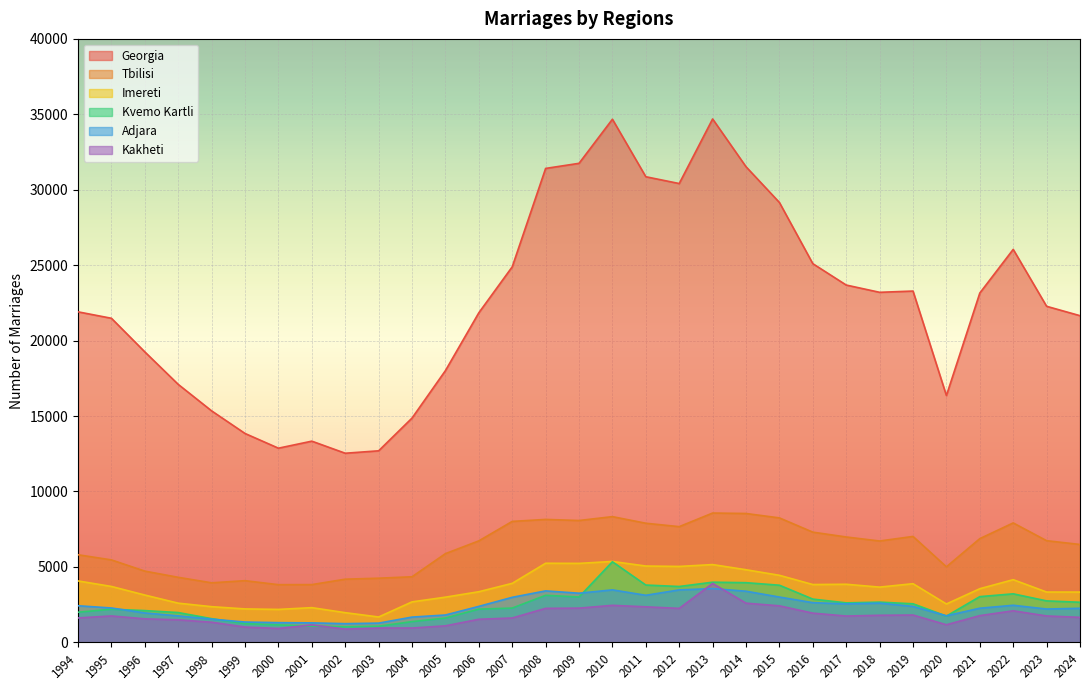

What are all the series names shown in the legend?

Georgia, Tbilisi, Imereti, Kvemo Kartli, Adjara, Kakheti